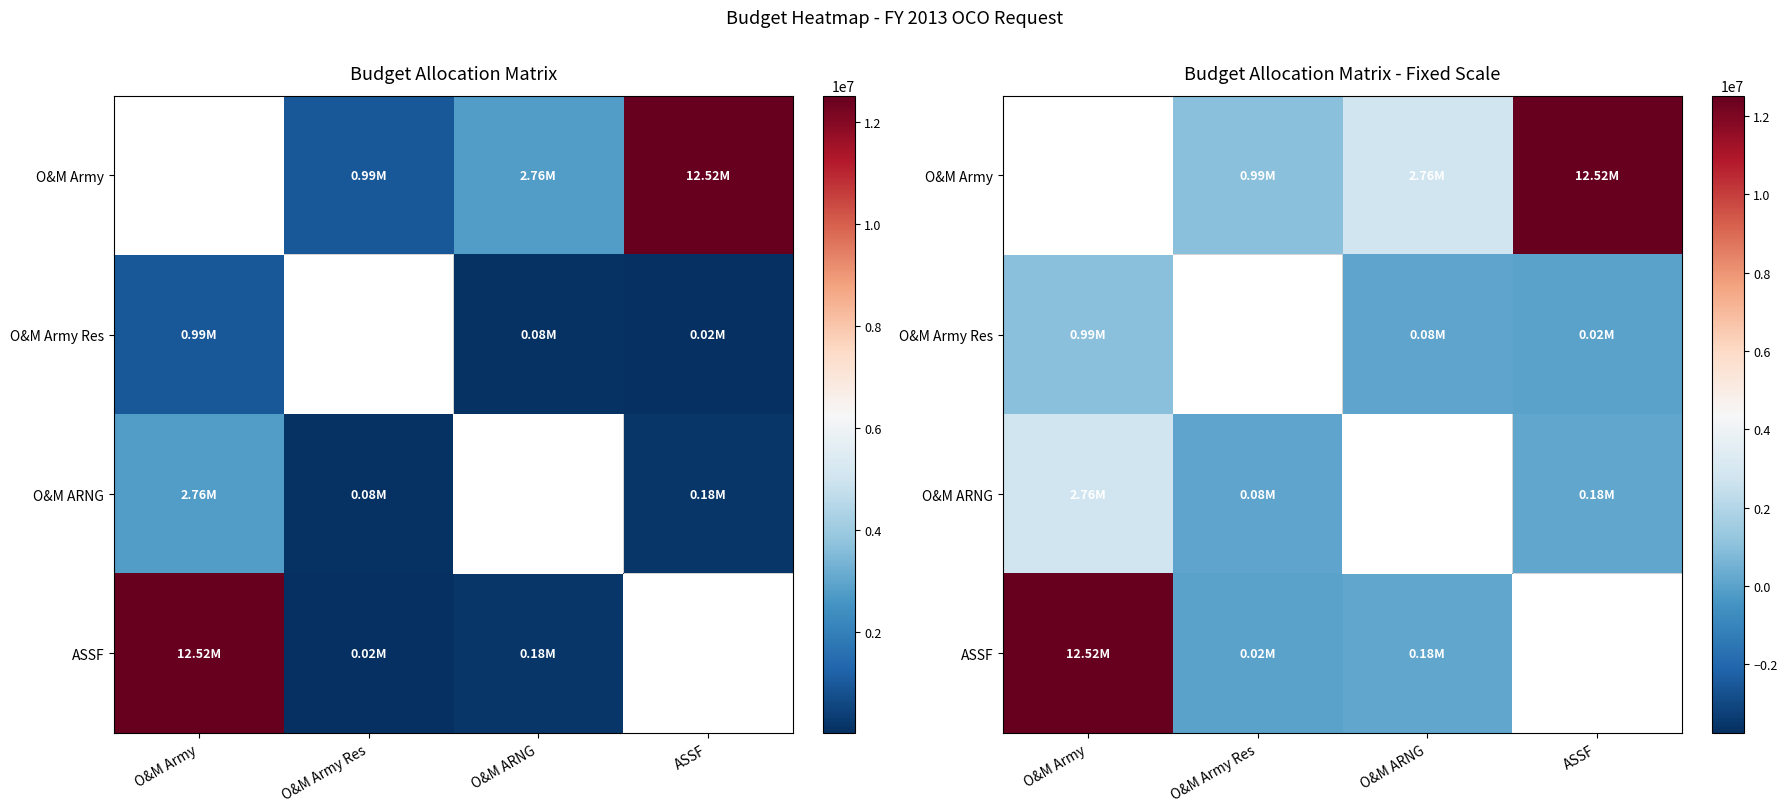

How many values in the O&M Army series exceed 2758162?

1